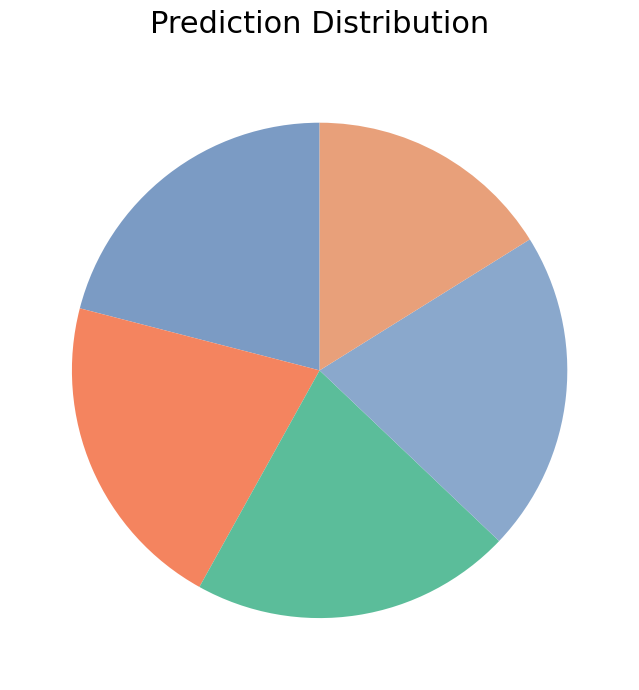

How many slices are in this pie chart?

5